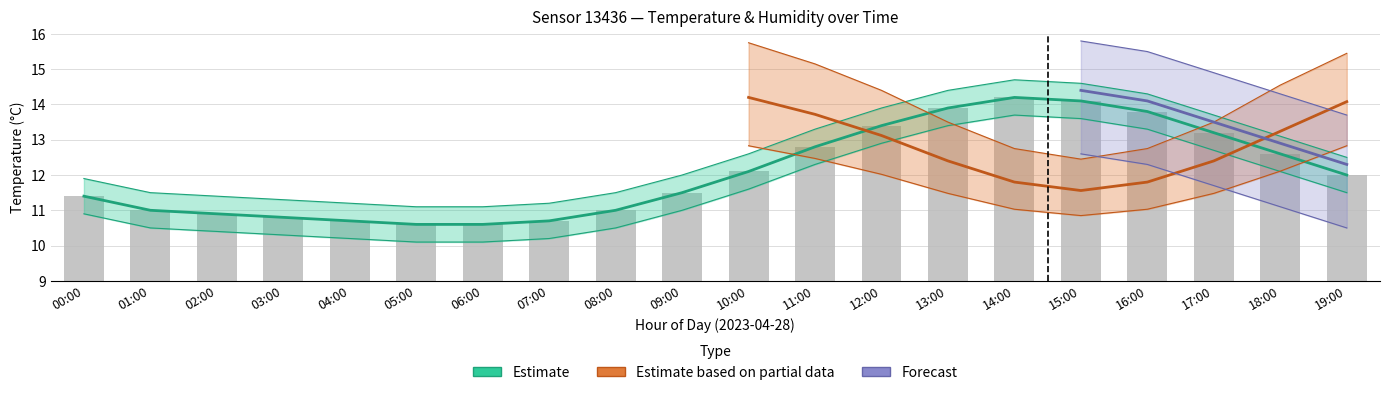

Are the bars horizontal?

No